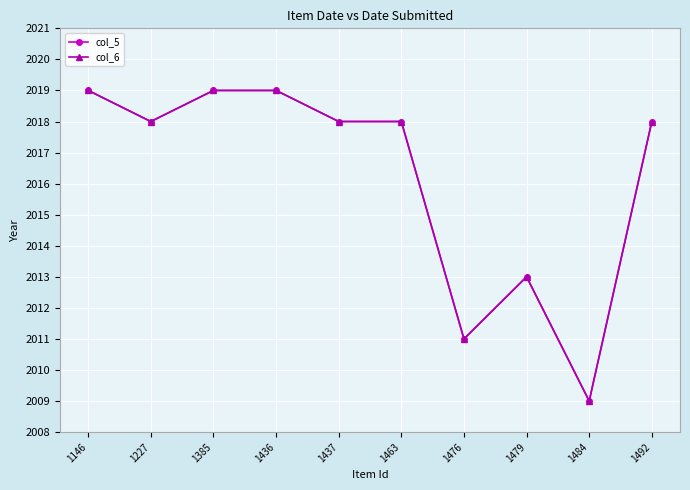

Does the chart have visible grid lines?

Yes